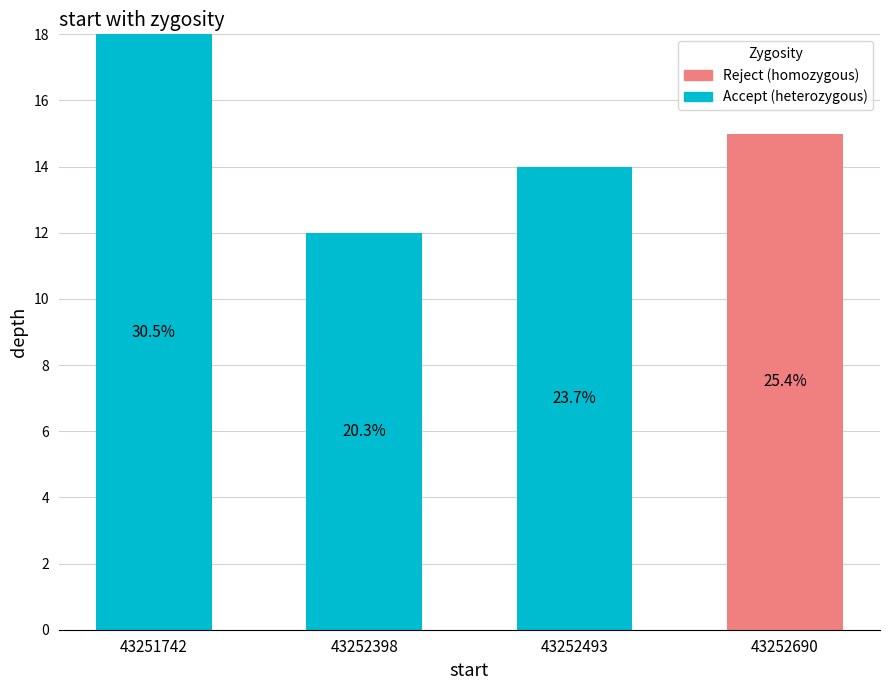

Are the bars grouped side by side (vs. stacked)?

No